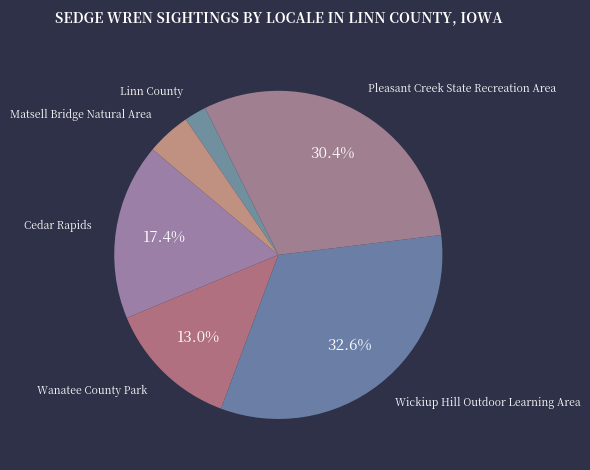

Does Cedar Rapids represent more than half of the total?

No